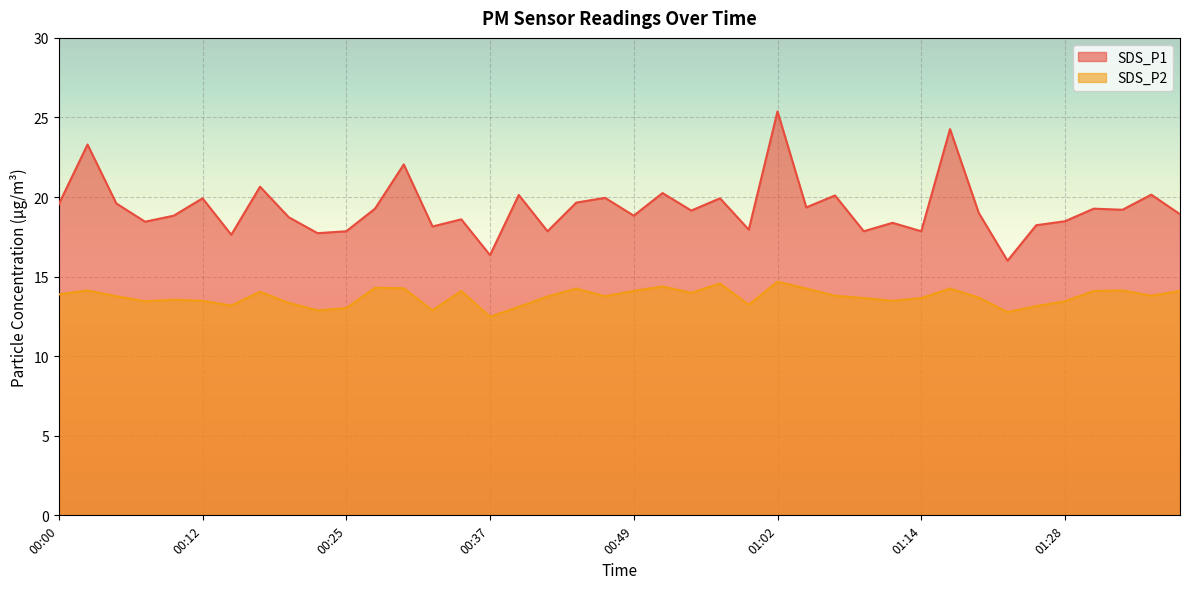

What is the difference between the maximum and minimum values in the SDS_P1 series?

9.4